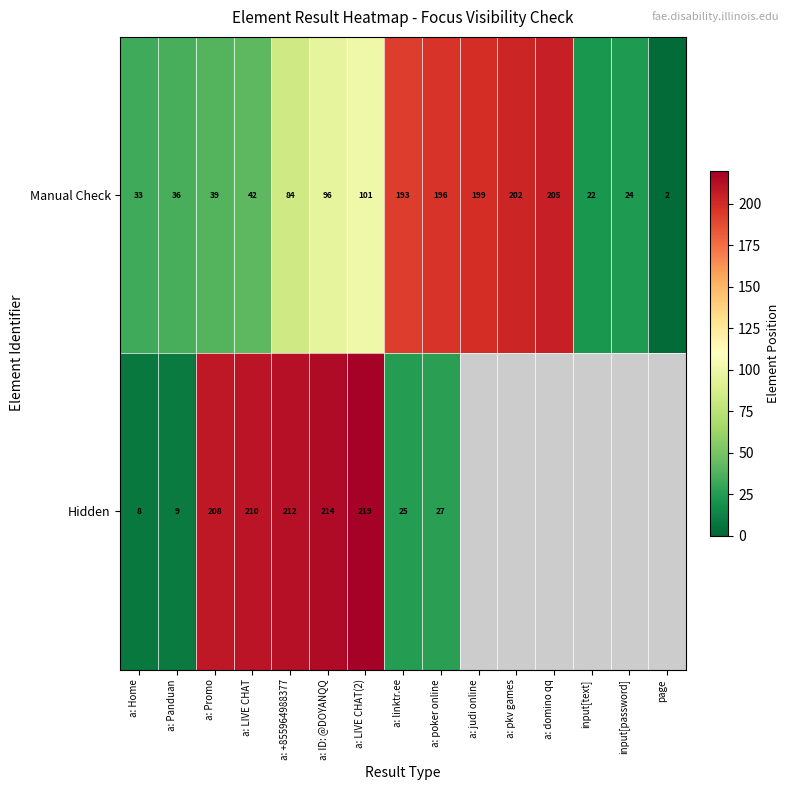

What is the total value across all series at a: Home?

41